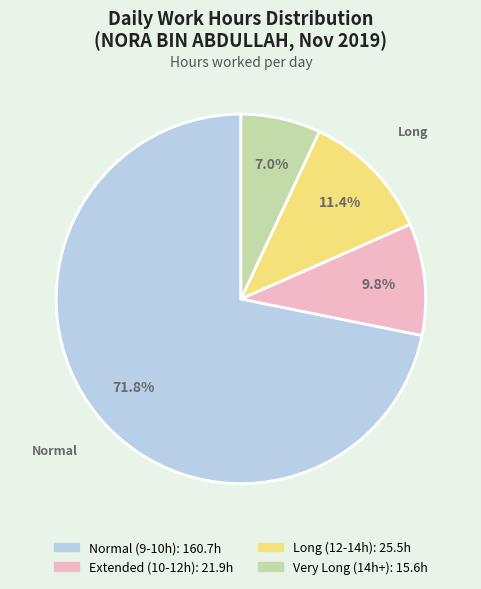

Count the number of slices in the pie.

4